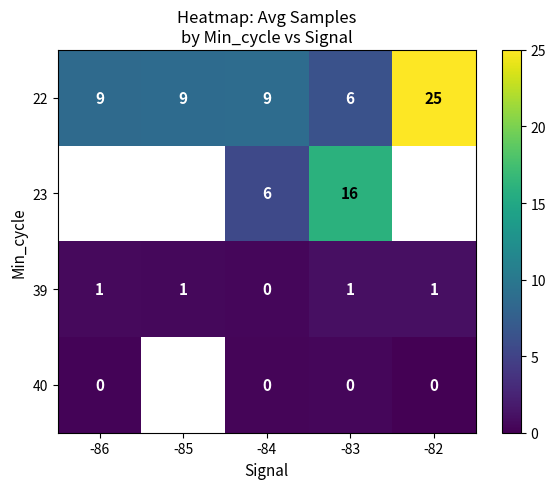

What is the greatest value displayed?

25.0